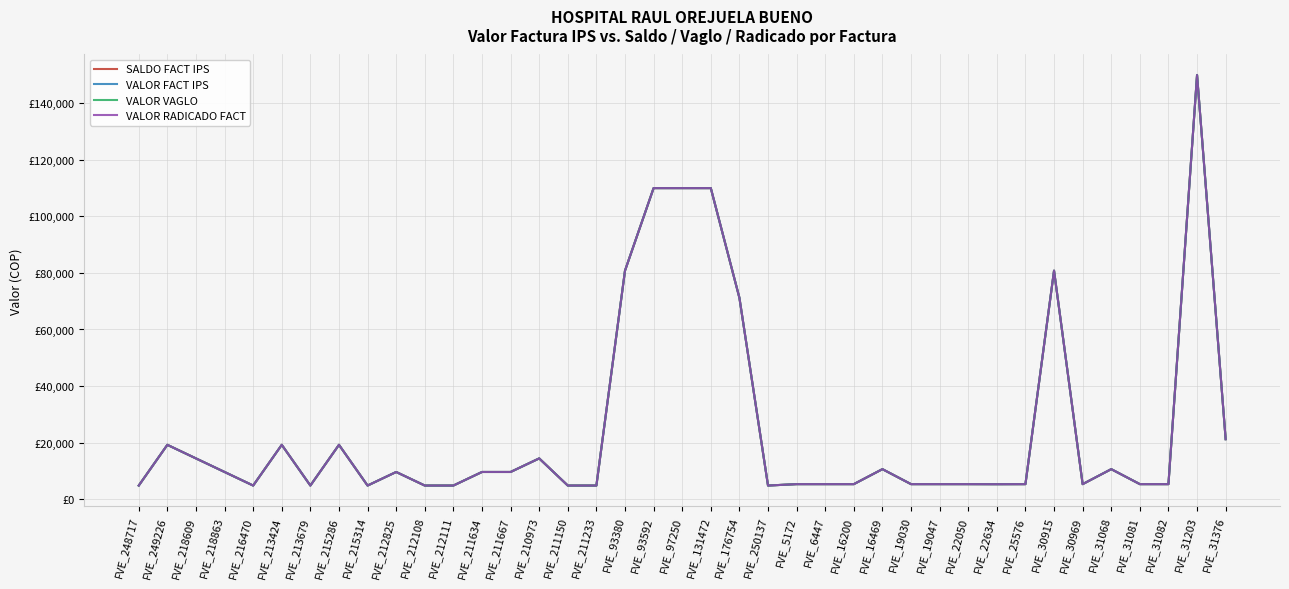

Is this an area chart (filled region under the line)?

No